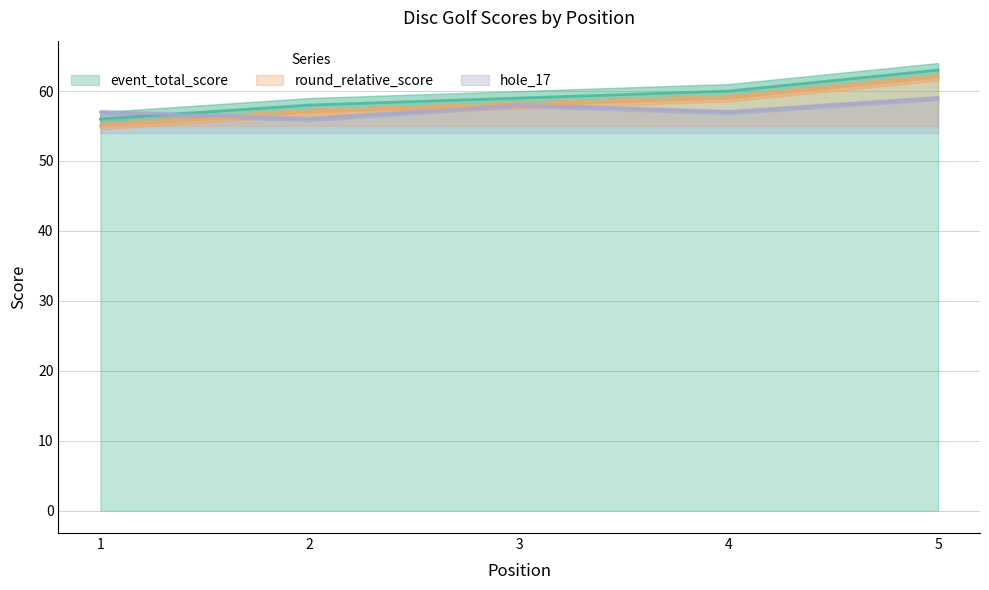

Does the chart have visible grid lines?

Yes